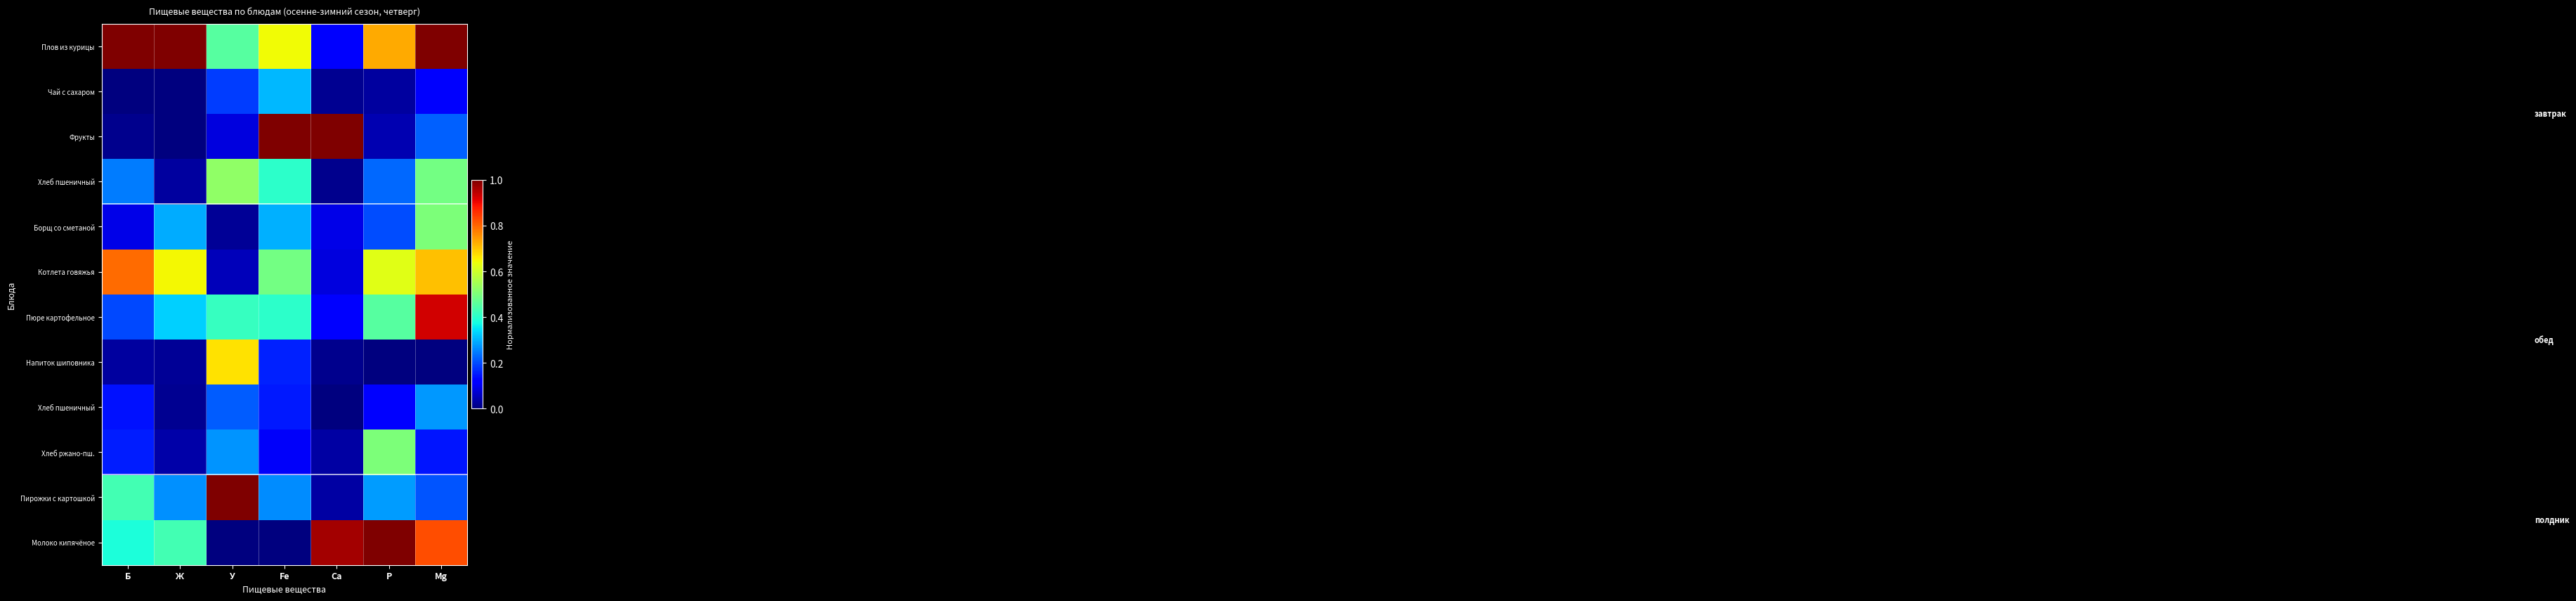

How many data points does each series have?

7